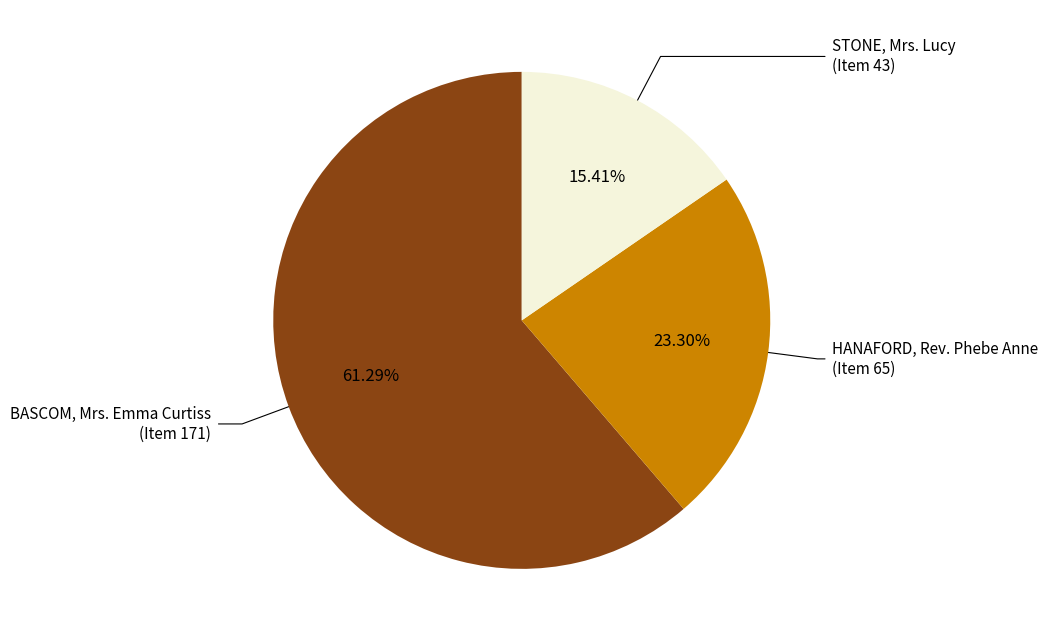

Which has a higher value, STONE, Mrs. Lucy (Item 43) or BASCOM, Mrs. Emma Curtiss (Item 171)?

BASCOM, Mrs. Emma Curtiss (Item 171)